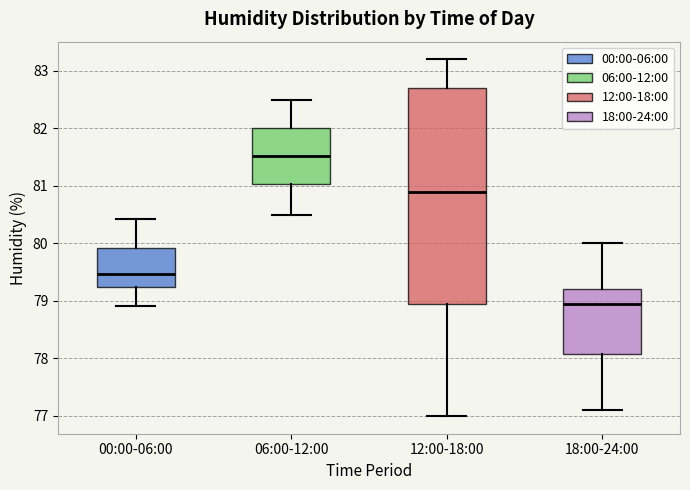

Reading left to right, read every box against the y-axis: the position of its median line, the range the box covers, and the ends of its whiskers. The values are not printed on the chart, so give them approximately, as read against the axis.

00:00-06:00: median 79.5, box 79.2 to 79.9, whiskers 78.9 to 80.4
06:00-12:00: median 81.5, box 81.0 to 82.0, whiskers 80.5 to 82.5
12:00-18:00: median 80.9, box 79.0 to 82.7, whiskers 77.0 to 83.2
18:00-24:00: median 78.9, box 78.1 to 79.2, whiskers 77.1 to 80.0